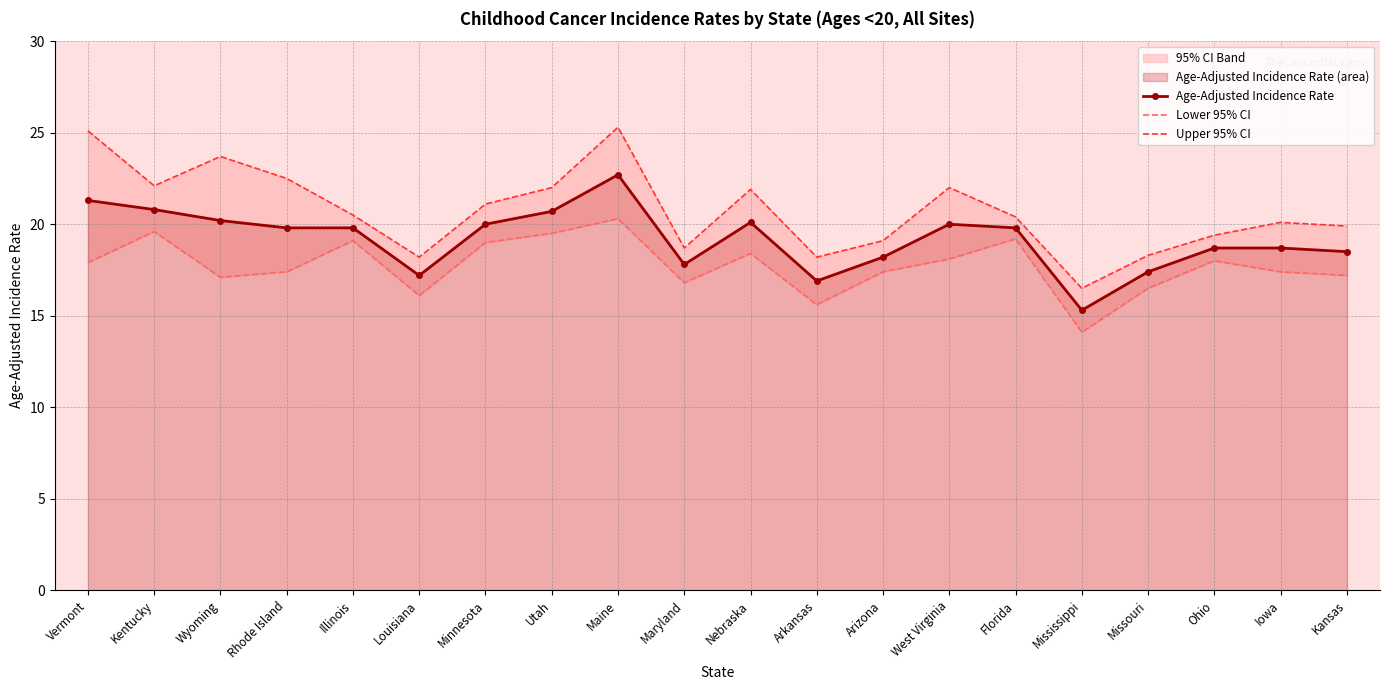

What is the sum of the Upper 95% CI values at Rhode Island and Illinois?

43.0